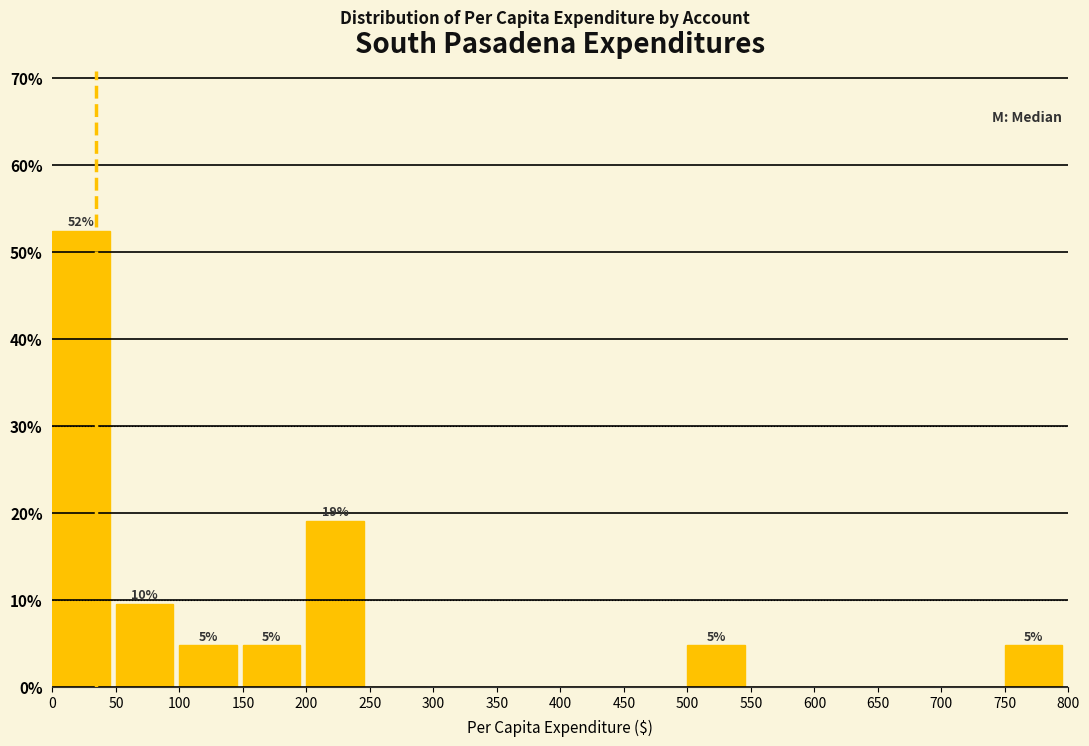

Which range on the x-axis has the tallest bar?

0 to 50